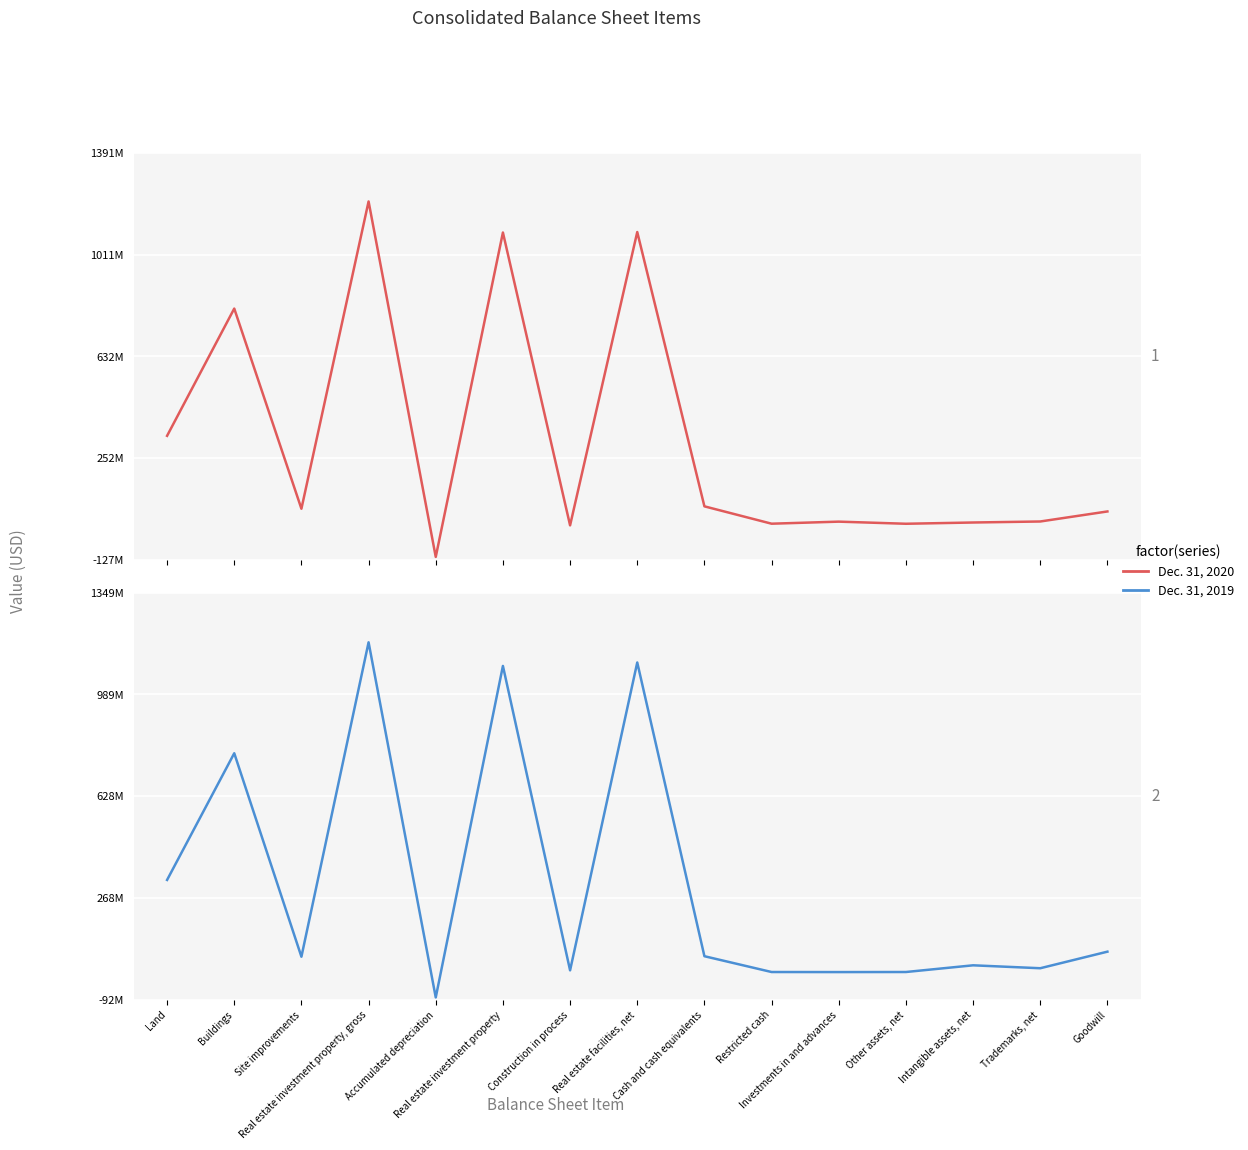

What is the smallest value displayed?

-115903045